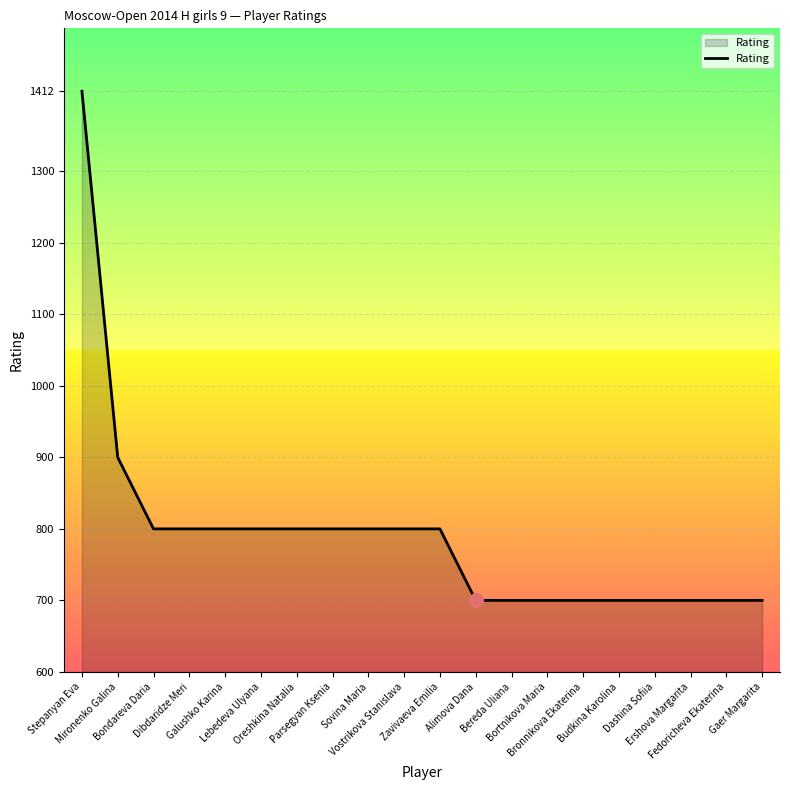

What is the ratio of the value at Oreshkina Natalia to the value at Lebedeva Ulyana?

1.0